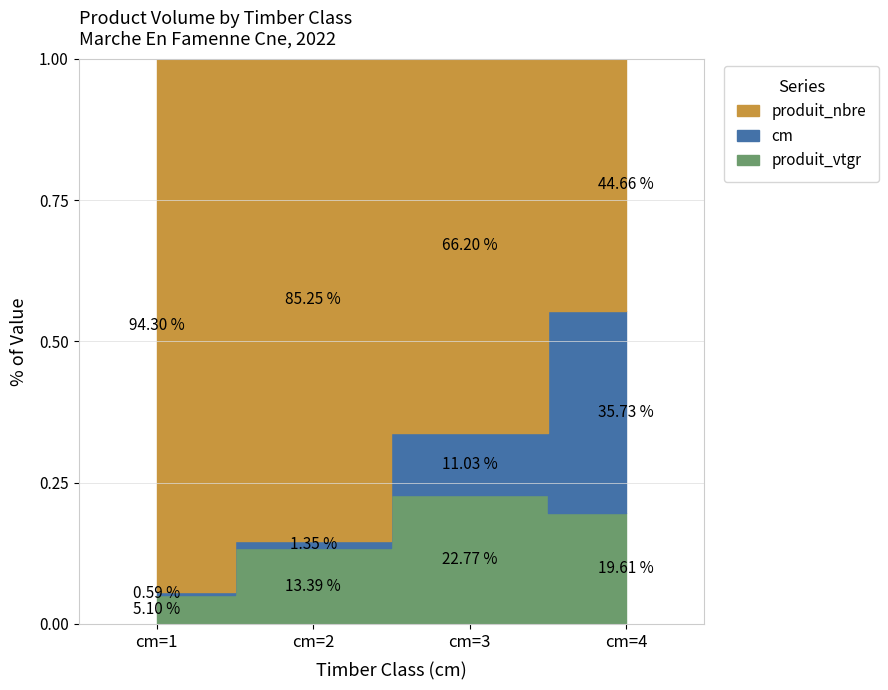

True or false: cm and produit_nbre intersect in this chart.

False